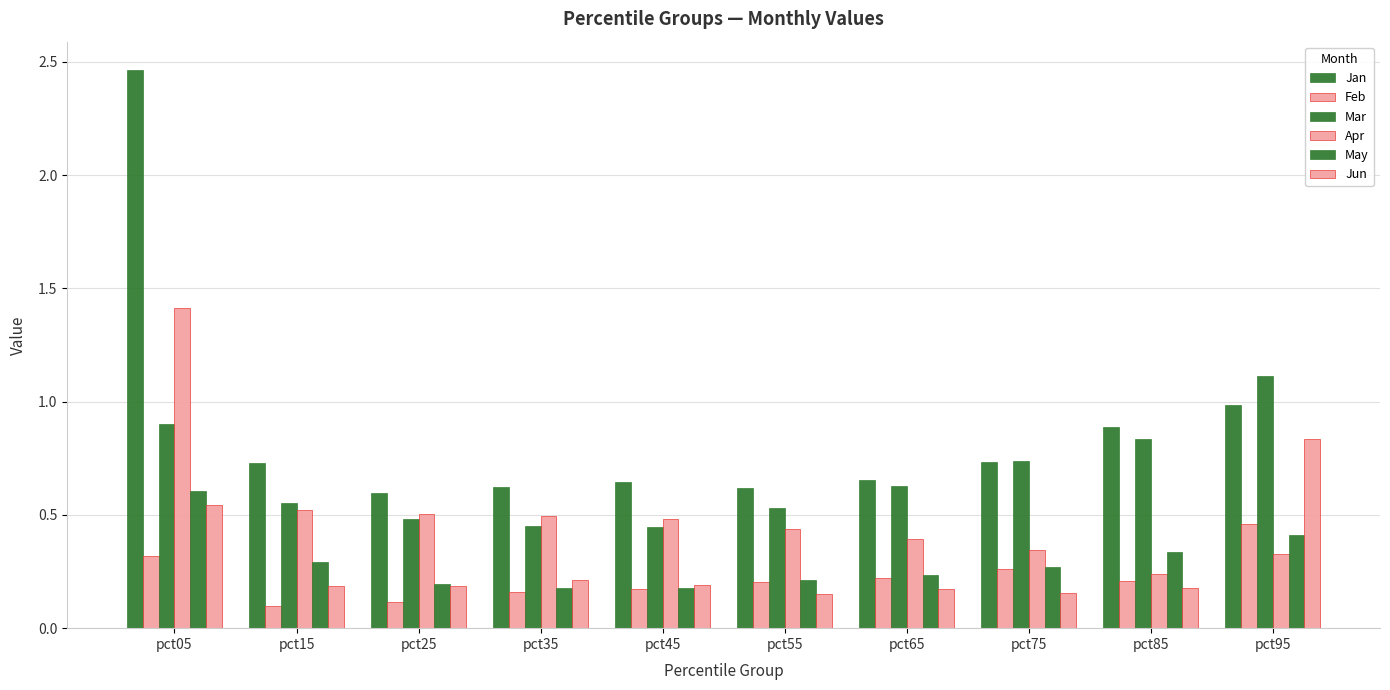

What is the maximum value for Apr?

1.4